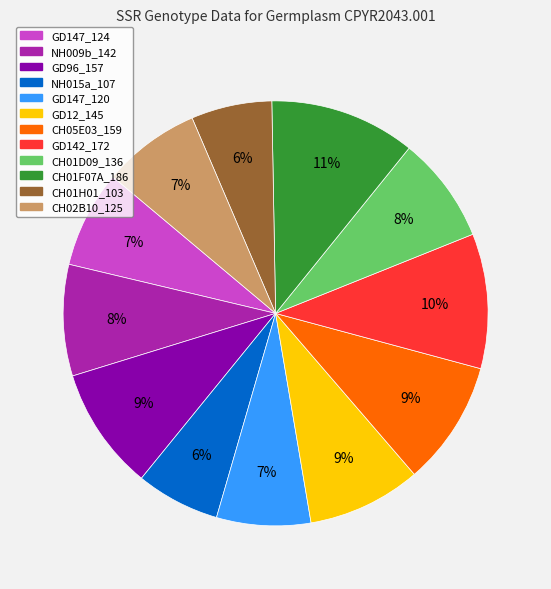

Count the number of slices in the pie.

12